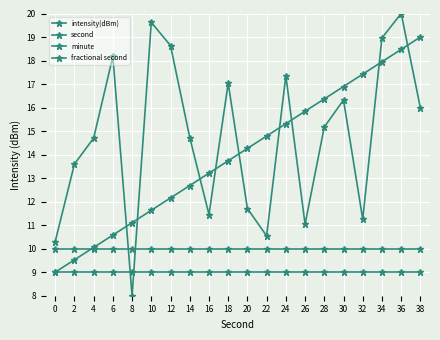

Is this an area chart (filled region under the line)?

No